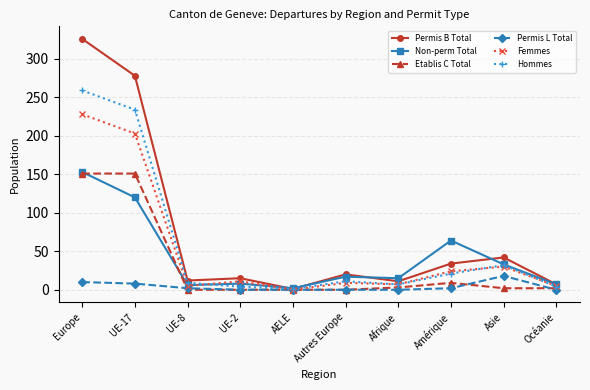

The Permis L Total series shows 0 at Océanie. True or false?

True